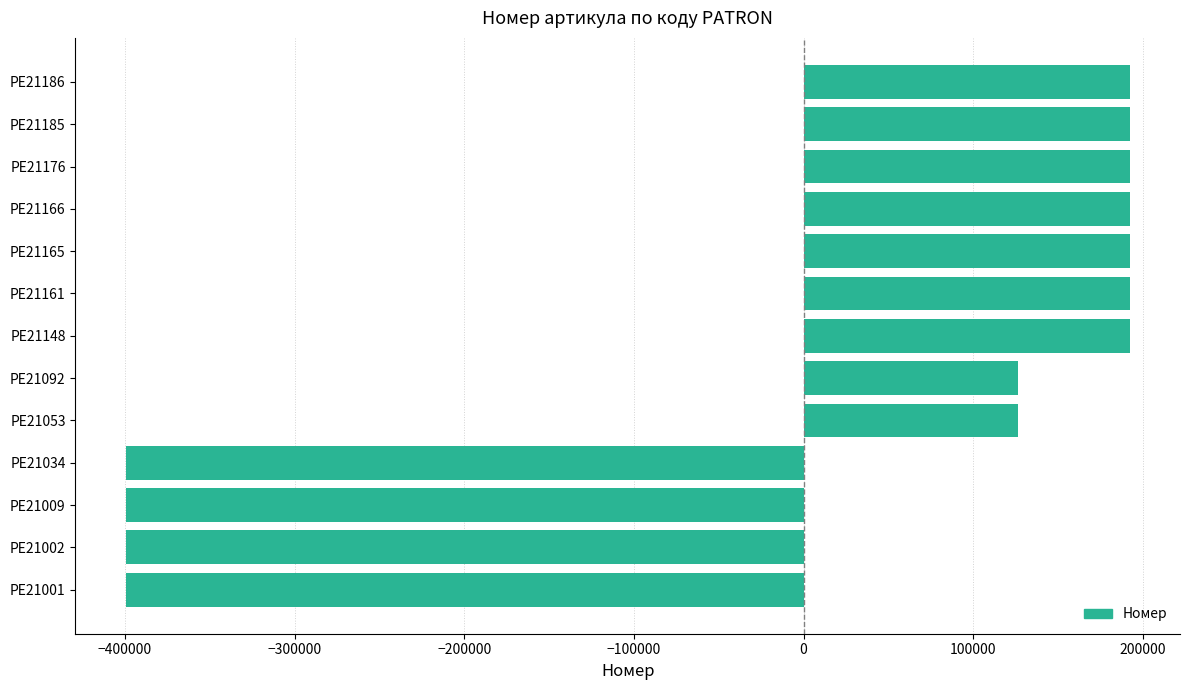

What is the smallest value displayed?

-399562.7